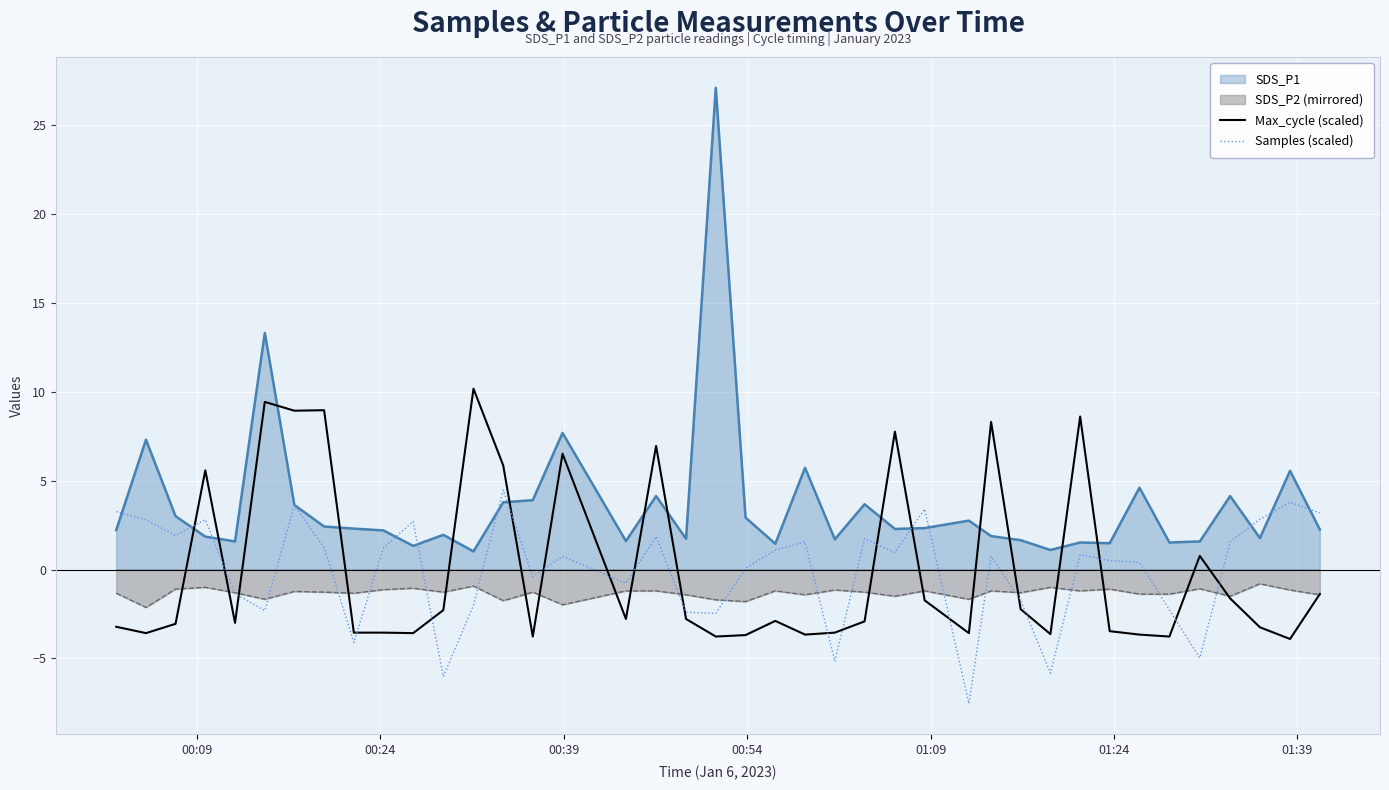

In Max_cycle (scaled), how many points are lower than both neighbors (excluding endpoints)?

12